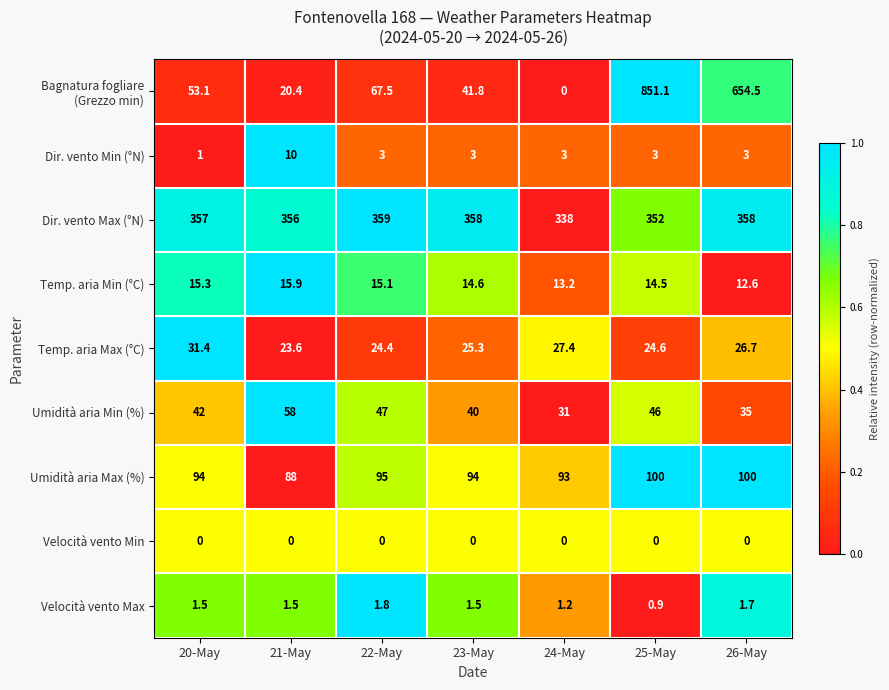

Is it true that Temp. aria Max (°C) equals 27.4 at 24-May?

True